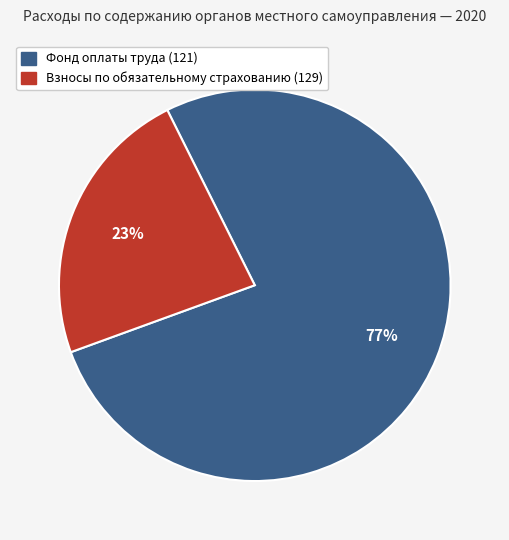

Is there any slice that represents more than half of the pie?

Yes